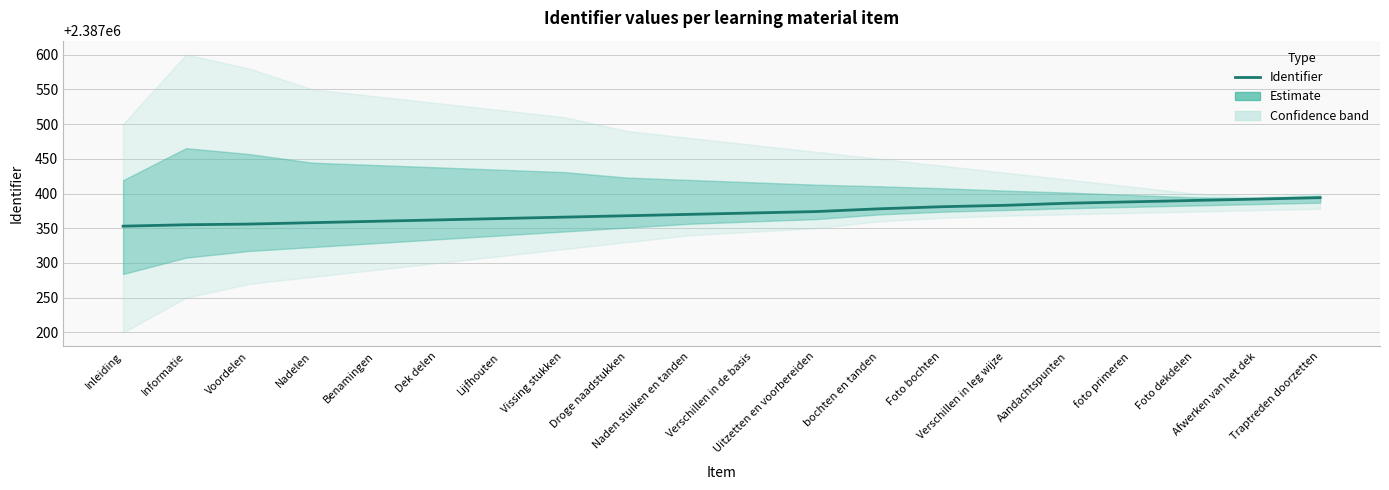

What is the minimum value shown in the chart?

2387353